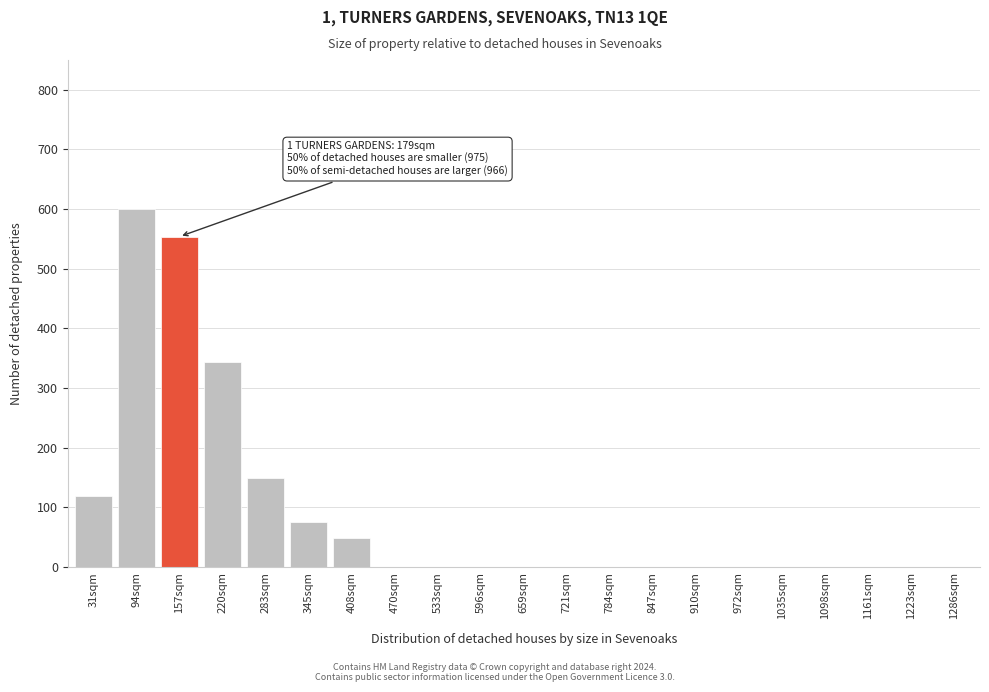

Reading left to right, list all the values displayed in this chart.

31sqm=120	94sqm=601	157sqm=554	220sqm=343	283sqm=149	345sqm=75	408sqm=48	470sqm=0	533sqm=0	596sqm=0	659sqm=0	721sqm=0	784sqm=0	847sqm=0	910sqm=0	972sqm=0	1035sqm=0	1098sqm=0	1161sqm=0	1223sqm=0	1286sqm=0